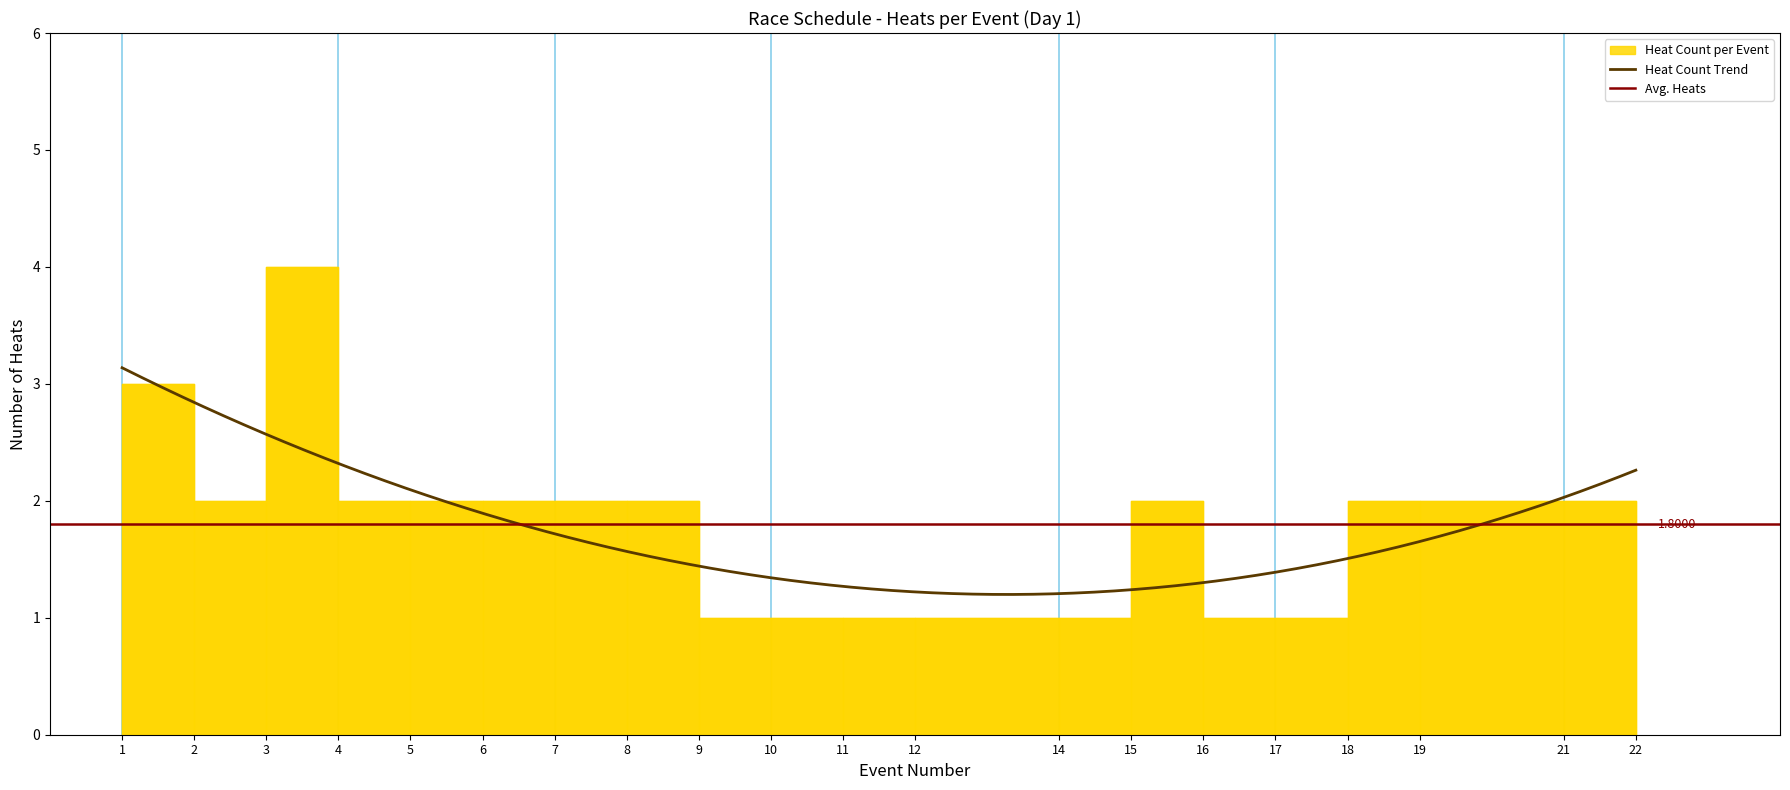

What is the minimum value shown in the chart?

1